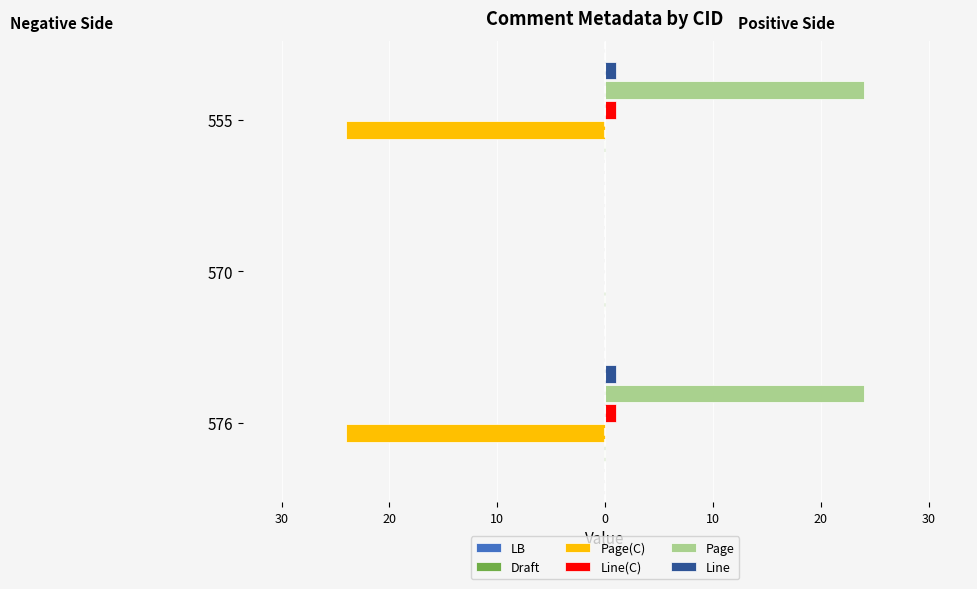

Does the chart contain any negative values?

Yes